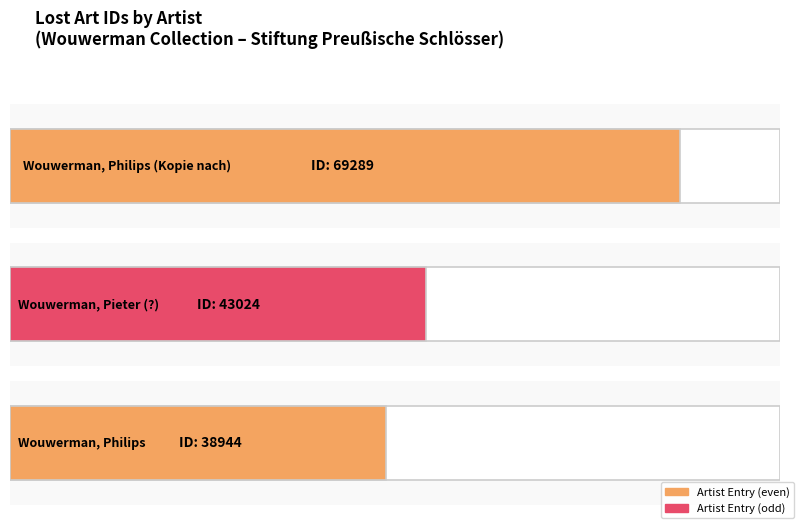

What is the average value?

50419